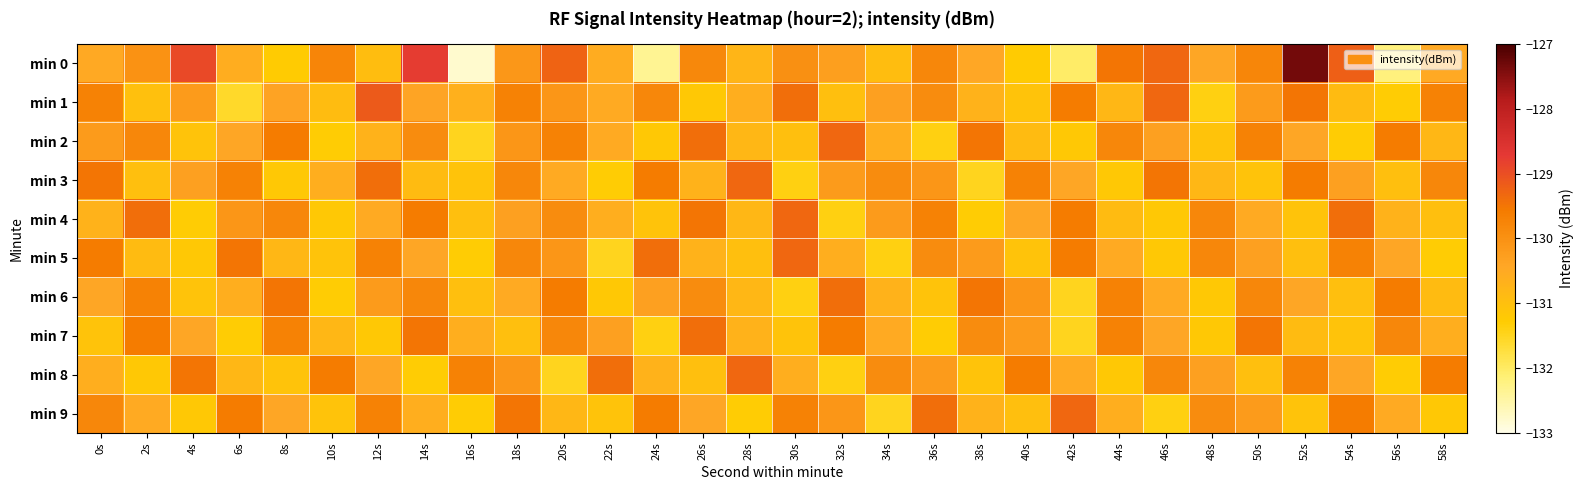

Which series changed the most between 0s and 38s?

min 3